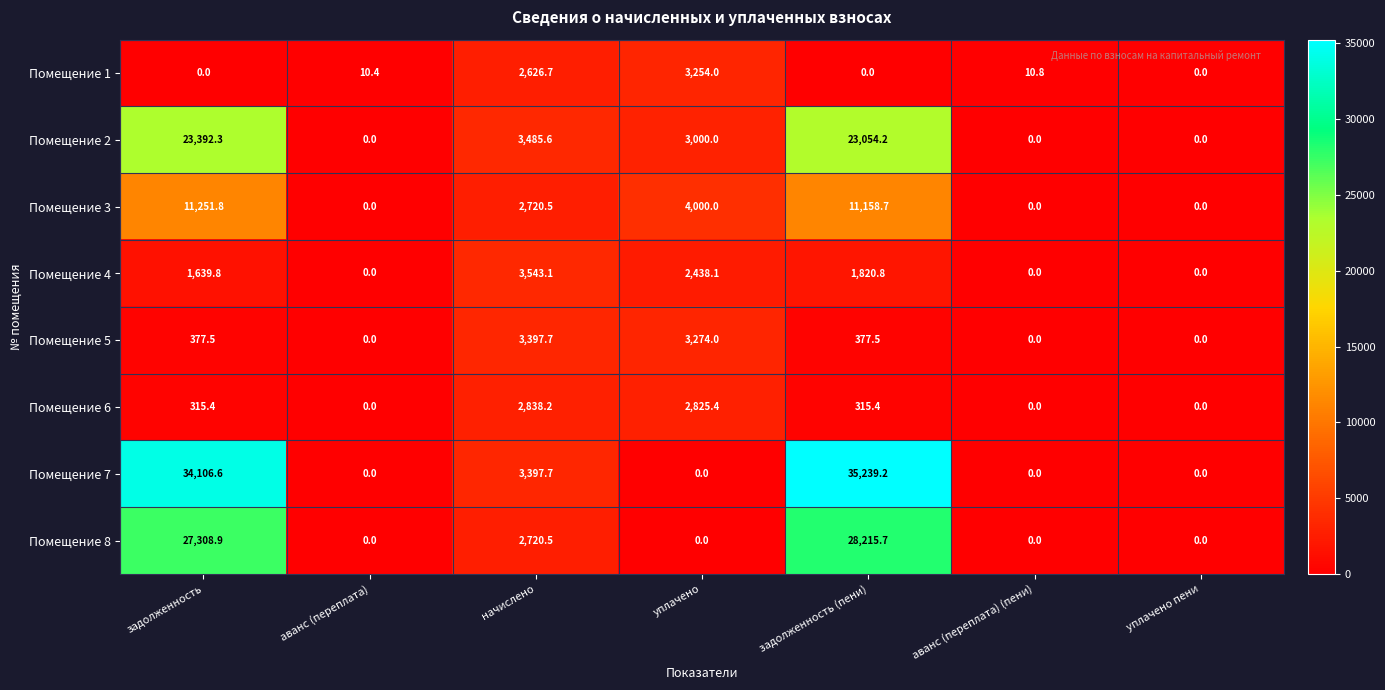

Which series has the largest range (max minus min)?

Помещение 7